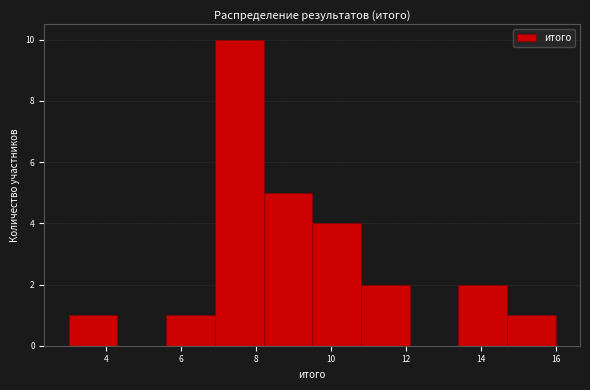

Reading left to right, transcribe this chart: for each bar, give the range it covers on the x-axis and its height. Neither the bar edges nor the heights are printed on the chart, so give them approximately, as read against the axes.

3.0 to 4.3: 1
4.3 to 5.6: 0
5.6 to 6.9: 1
6.9 to 8.2: 10
8.2 to 9.5: 5
9.5 to 10.8: 4
10.8 to 12.1: 2
12.1 to 13.4: 0
13.4 to 14.7: 2
14.7 to 16.0: 1